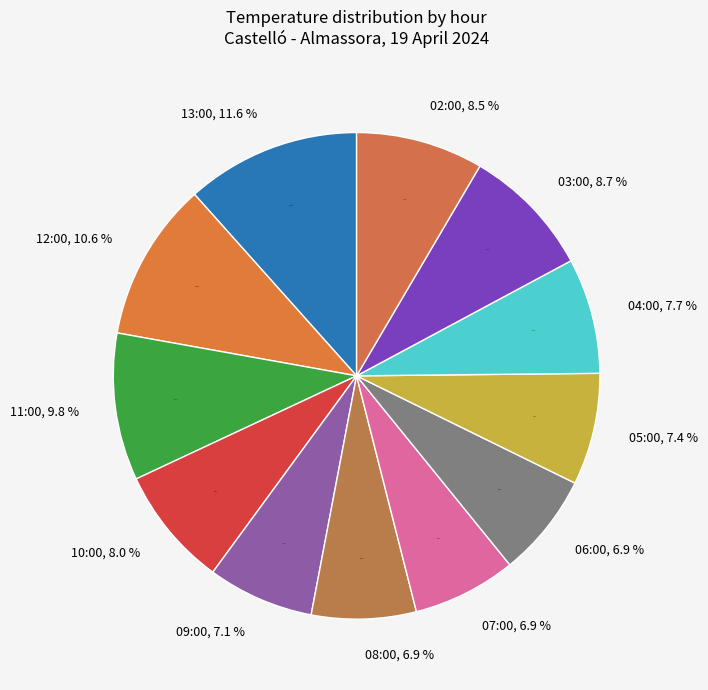

Rank the categories by value from lowest to highest.

07:00, 06:00, 08:00, 09:00, 05:00, 04:00, 10:00, 02:00, 03:00, 11:00, 12:00, 13:00